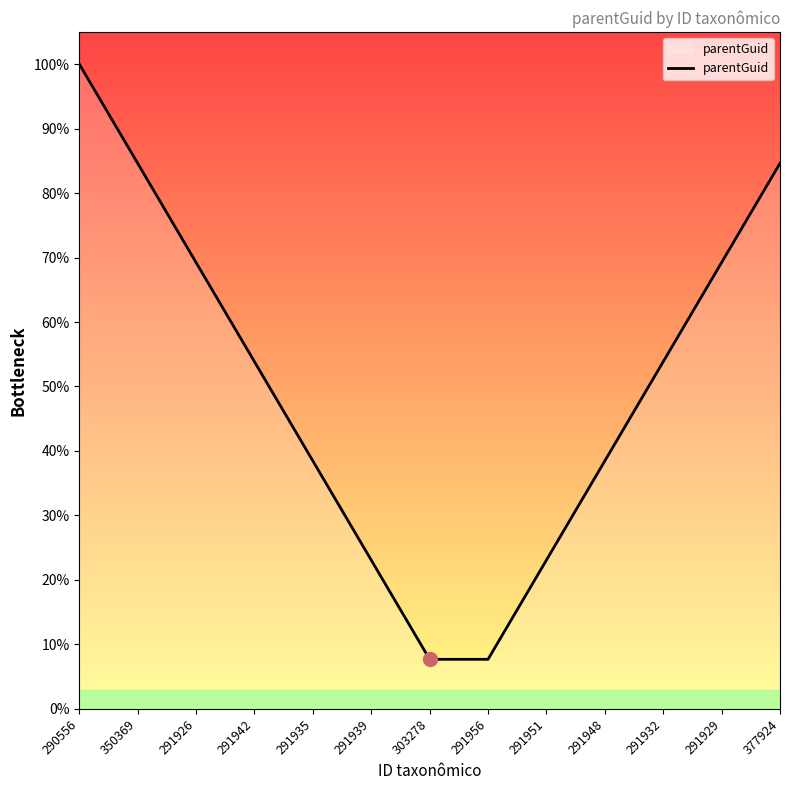

List the labels in order of value, smallest first.

303278, 291956, 291939, 291951, 291935, 291948, 291942, 291932, 291926, 291929, 350369, 377924, 290556